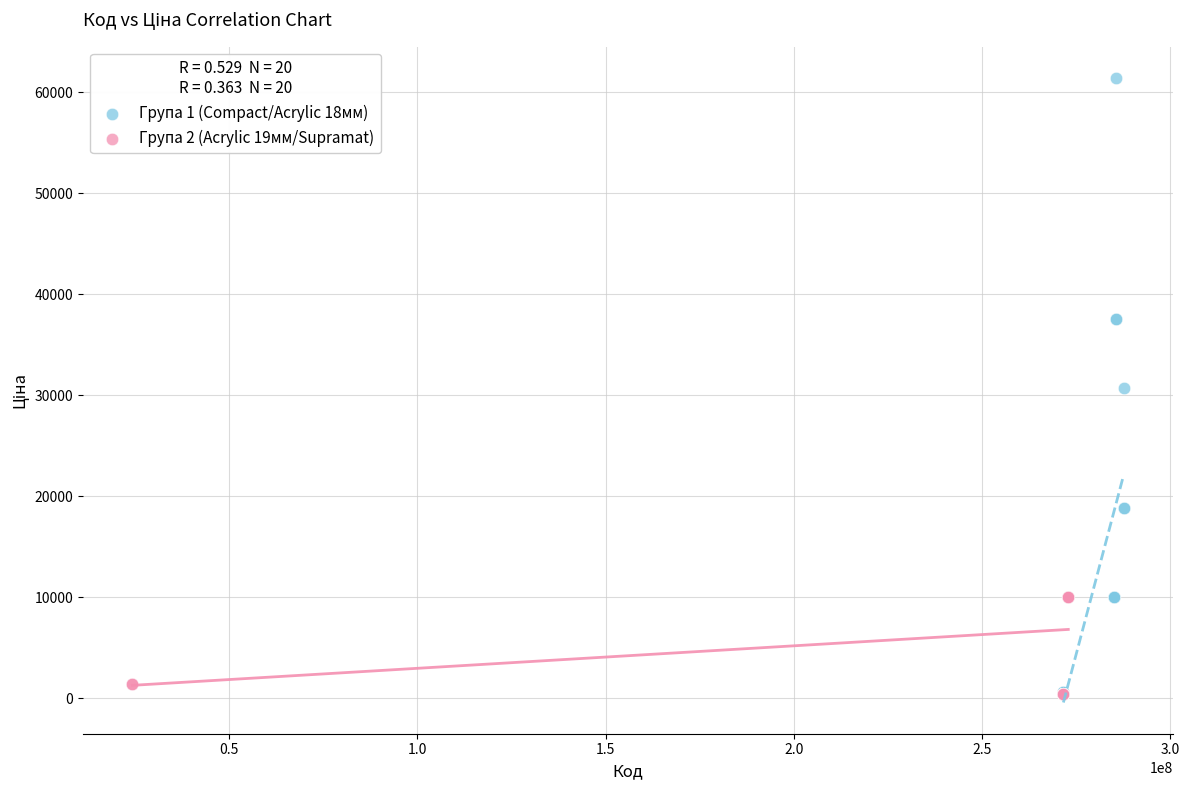

Which series contains the highest Y value?

Група 1 (Compact/Acrylic 18мм)